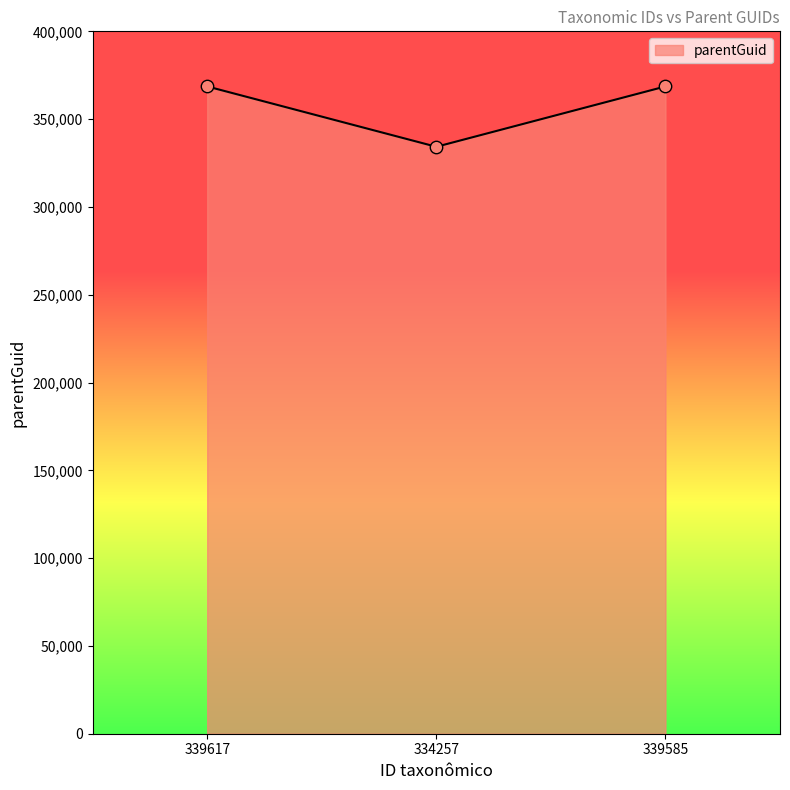

What is the ratio of the value at 339617 to the value at 334257?

1.1